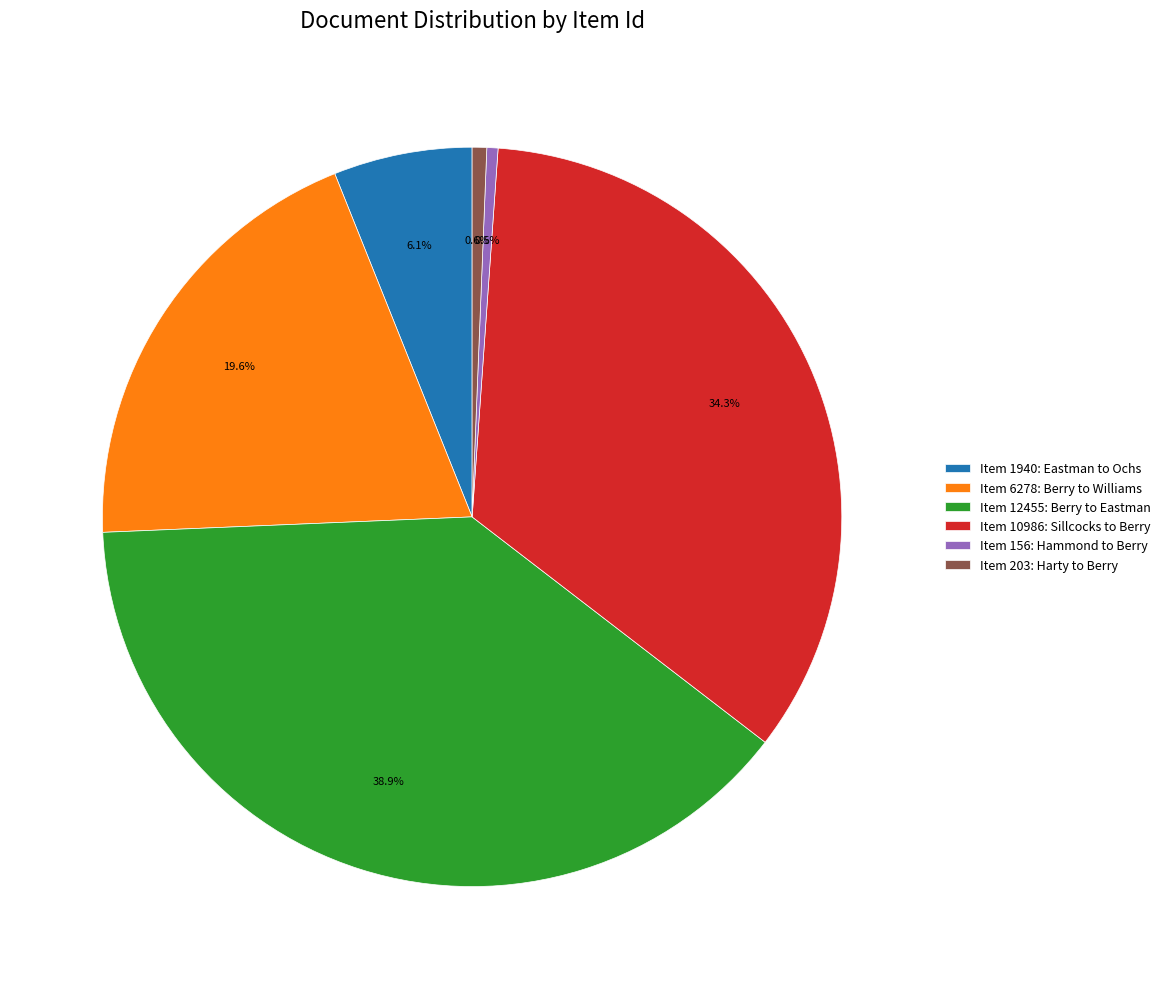

To the nearest percent, what percentage of the pie is Item 12455: Berry to Eastman?

39%